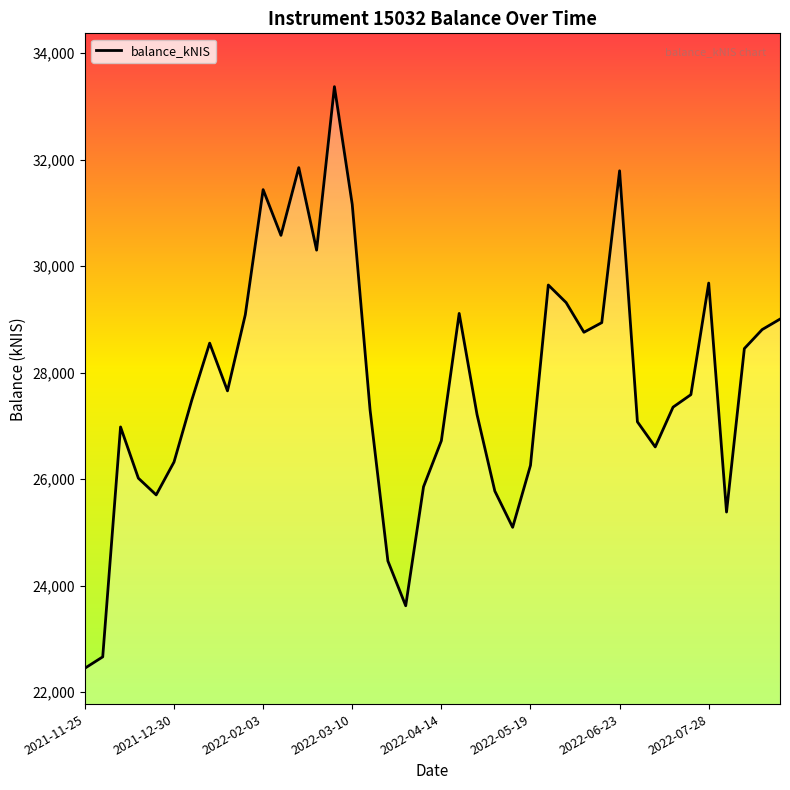

What is the minimum value shown in the chart?

22451.0